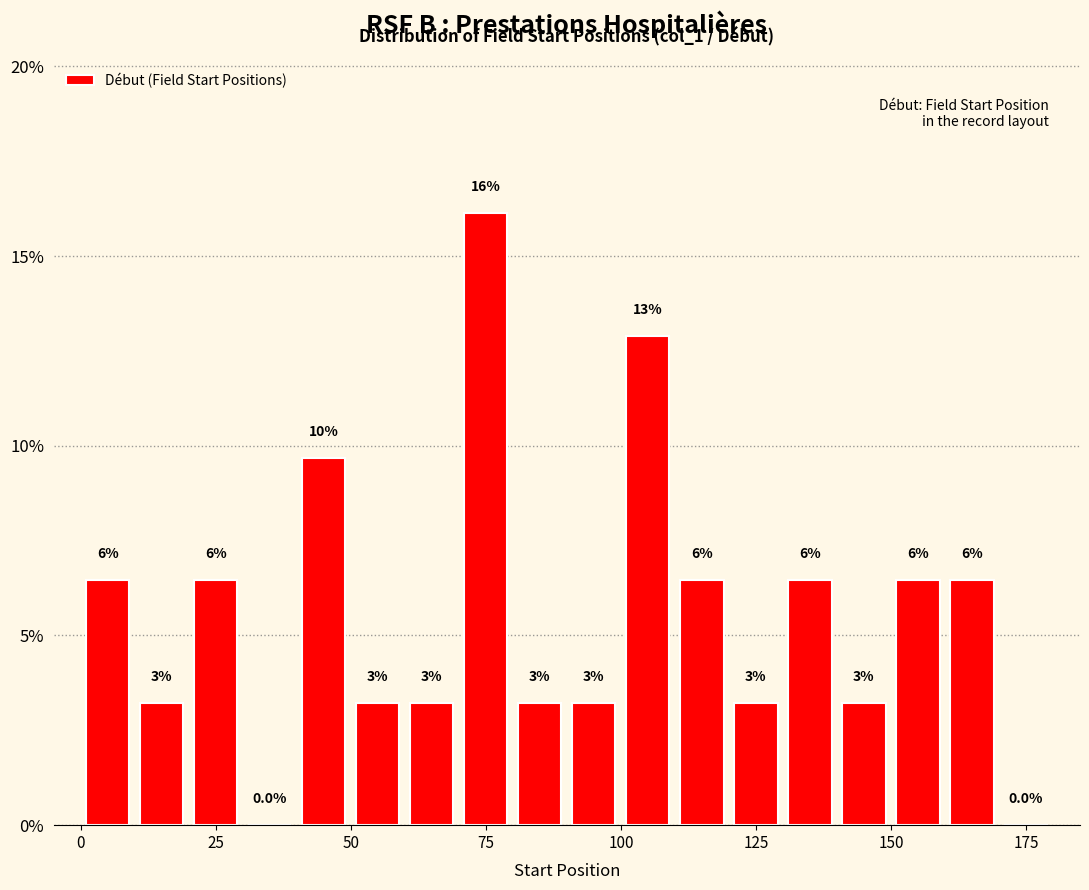

Read against the x-axis, roughly where is the centre of the tallest bar?

75